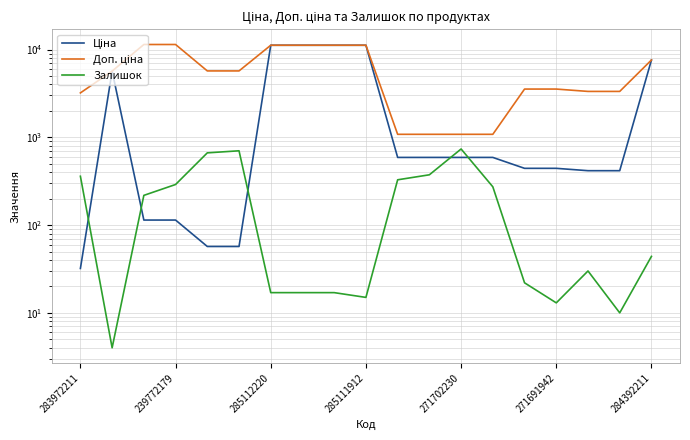

Is the value of Доп. ціна at 284392211 greater than the value of Ціна at 283972211?

Yes